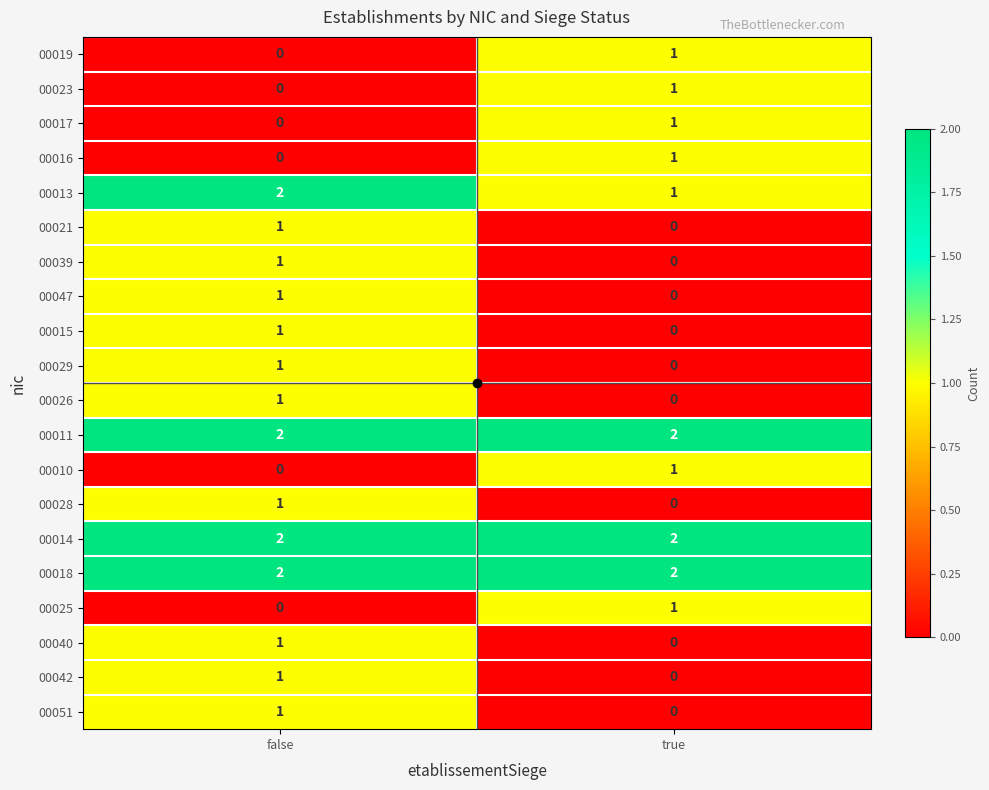

At which label does 00019 reach its minimum?

false